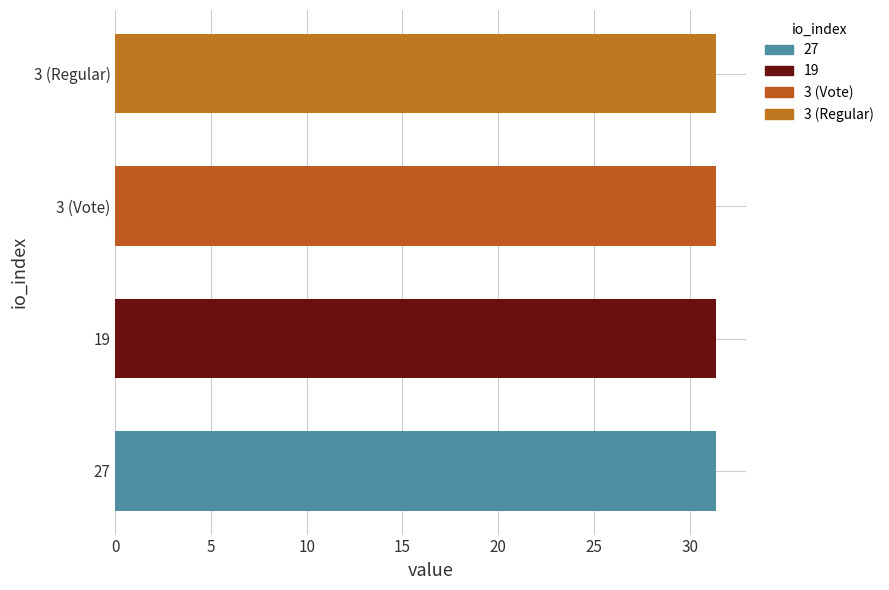

Does the chart contain any negative values?

No